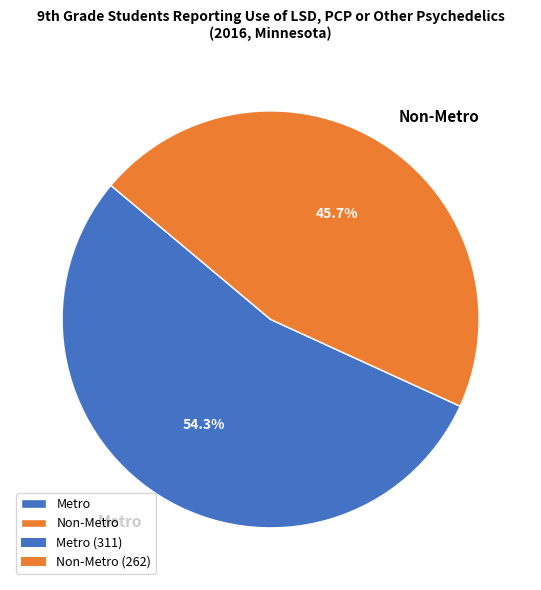

Which slice is the smallest?

Non-Metro